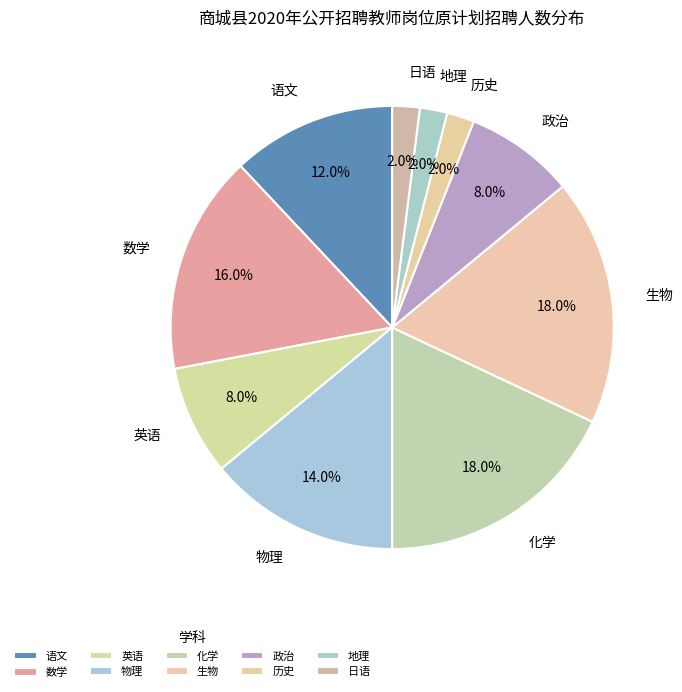

Which category has the biggest portion of the pie?

化学